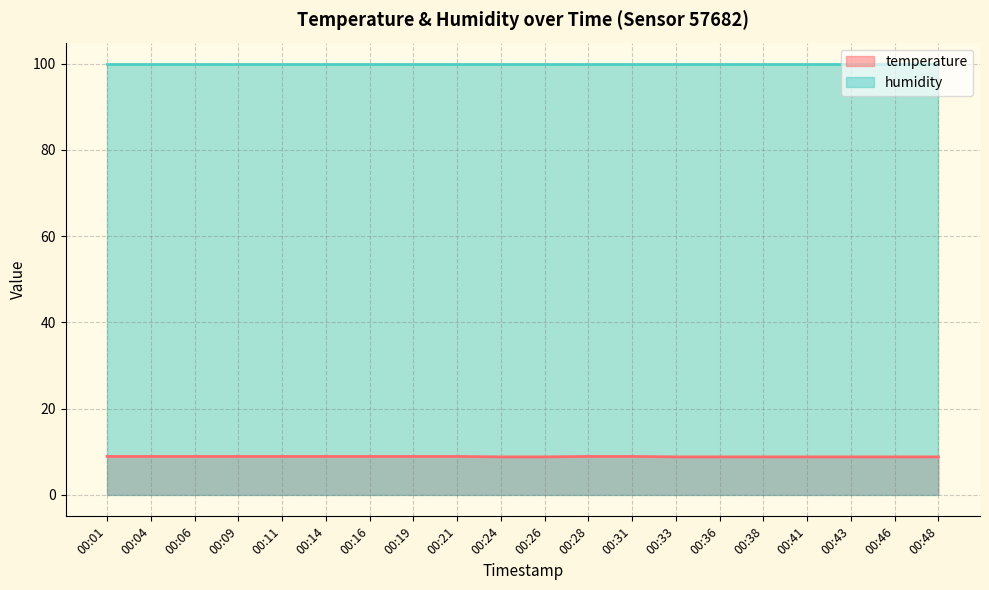

At which category does the chart reach its peak across all series?

00:01